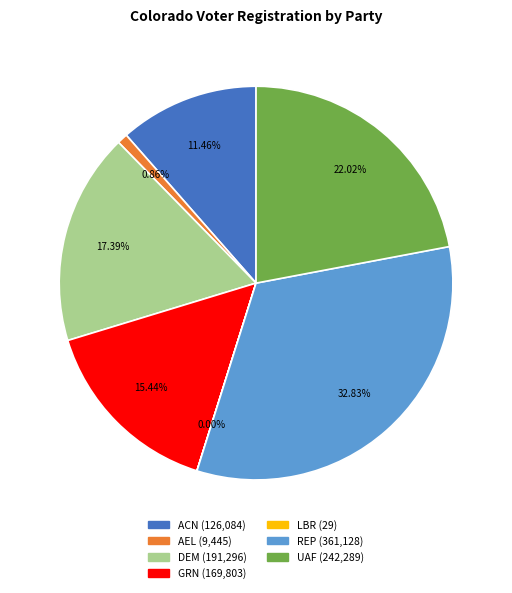

To the nearest percent, what portion does AEL represent?

1%